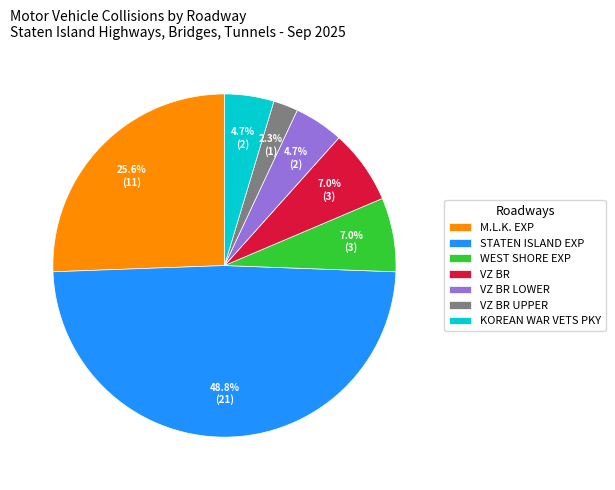

How many segments does this pie chart have?

7